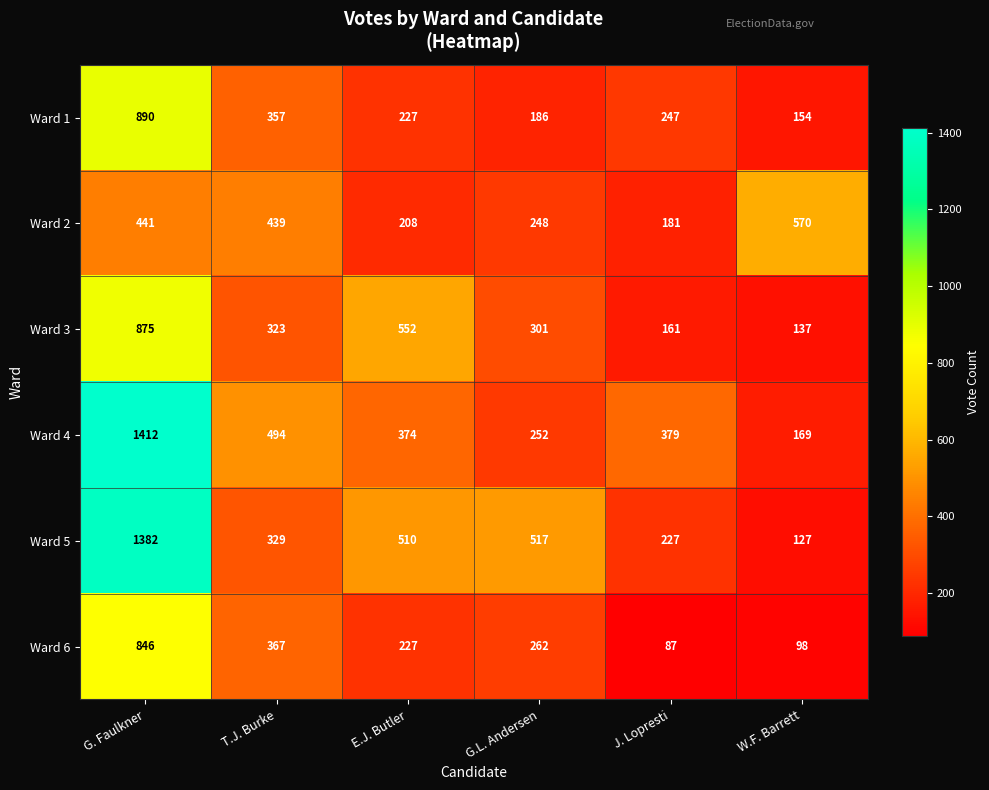

What is the difference between the maximum and minimum values in the Ward 1 series?

736